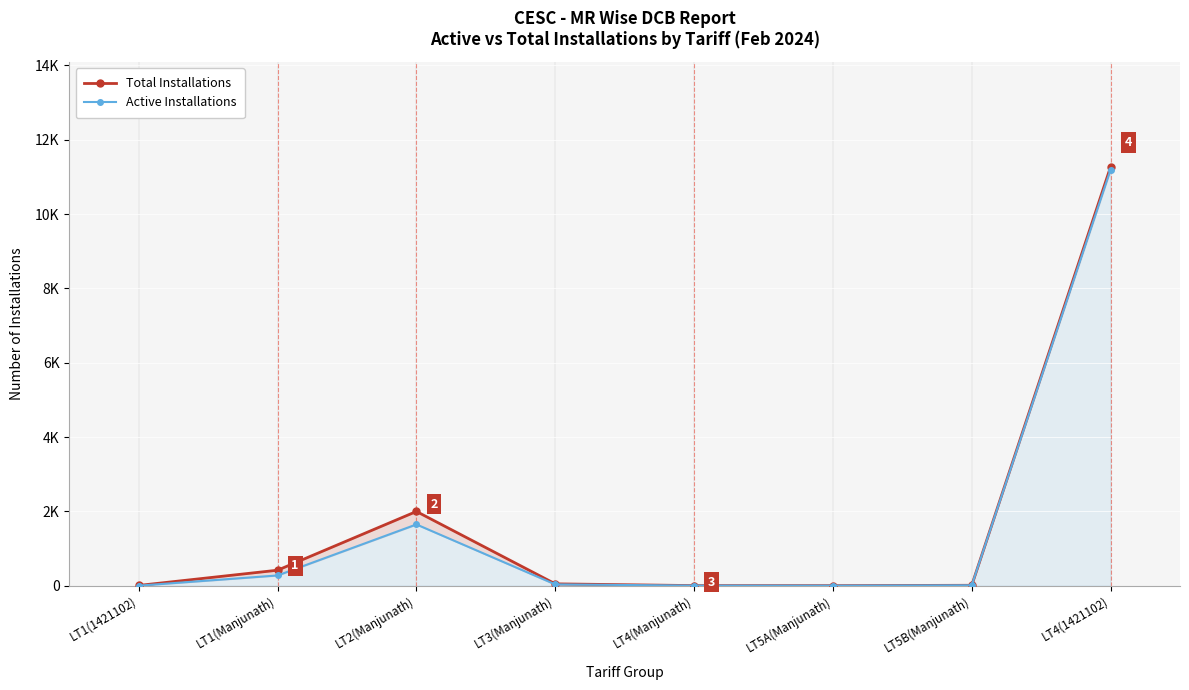

How many distinct data groups are displayed?

2